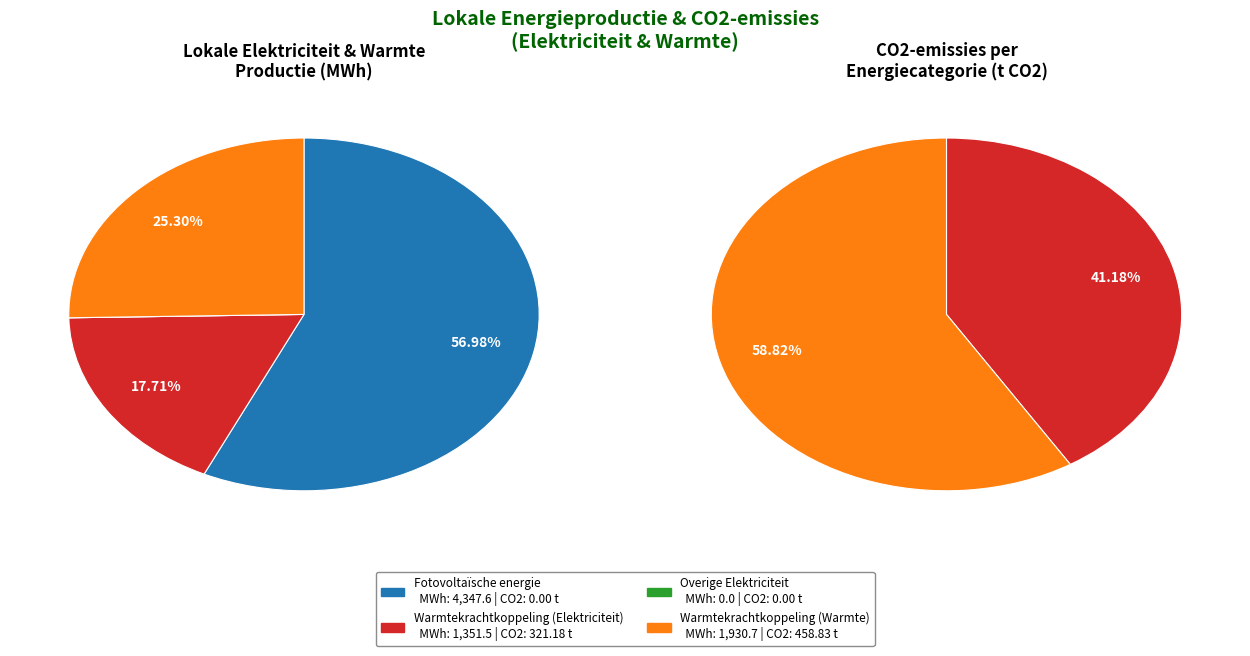

Do Overige Elektriciteit and Fotovoltaïsche energie together represent more than half of the pie?

Yes